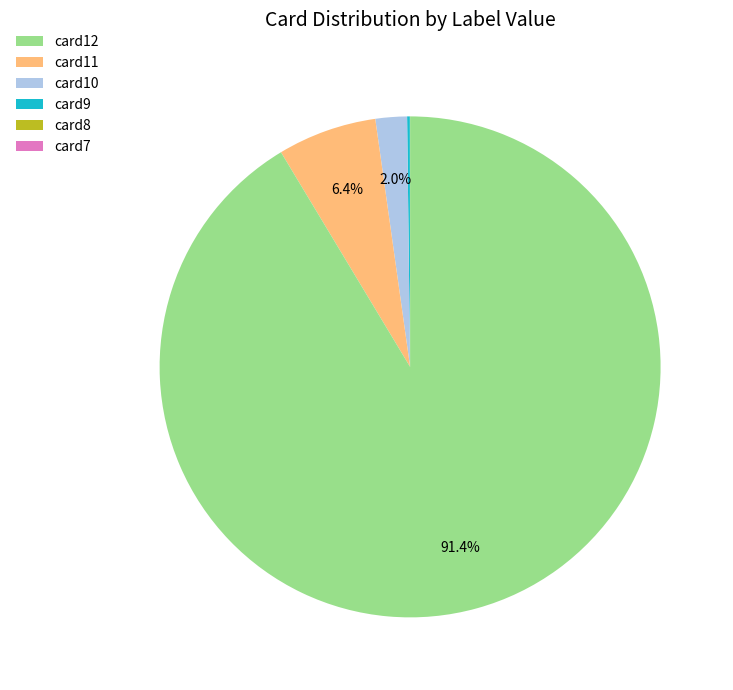

Does any single category account for the majority?

Yes